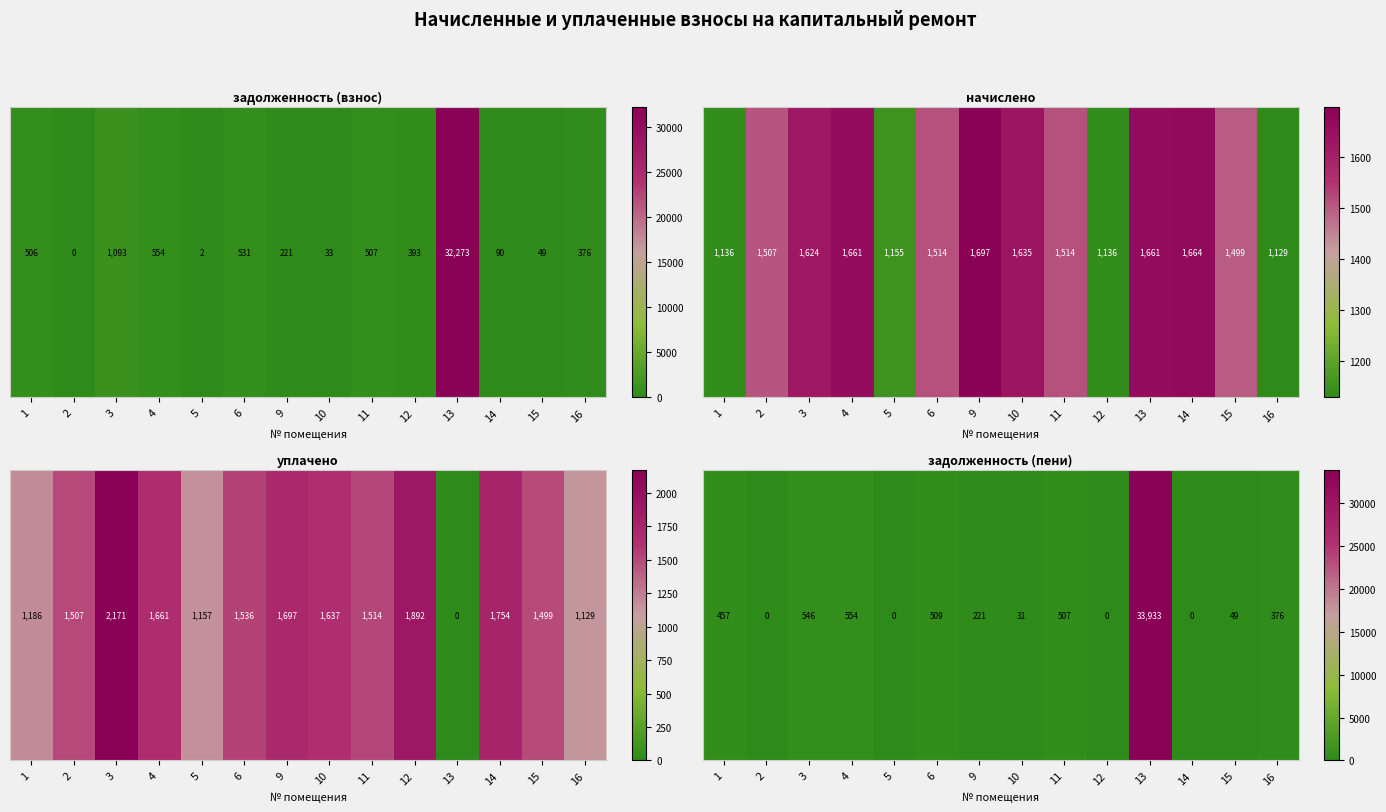

Between 14 and 4, which is larger?

4